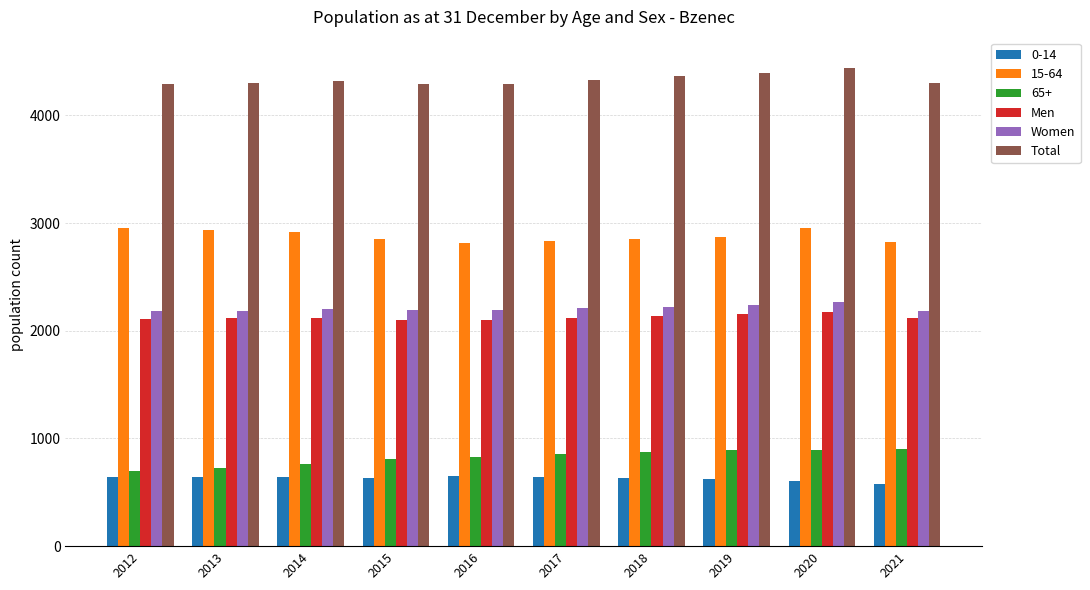

How many groups of bars are there?

10